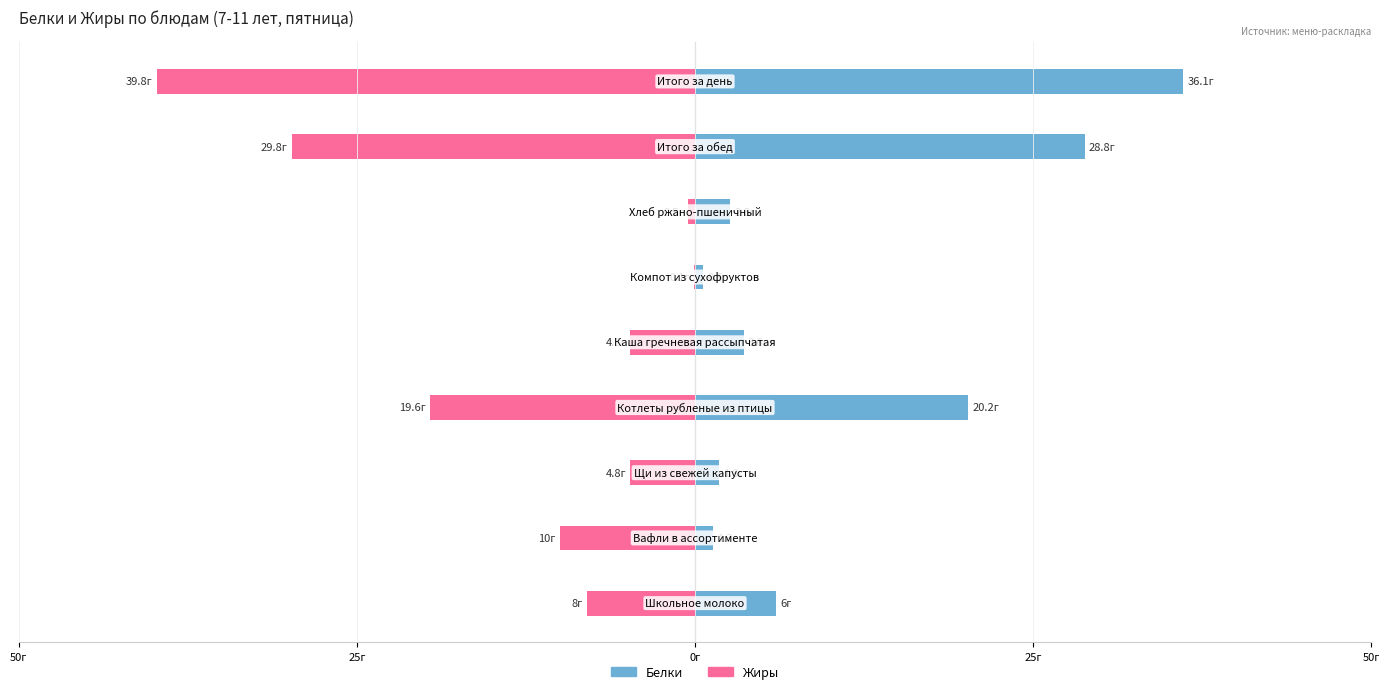

Count the number of data series in this chart.

2